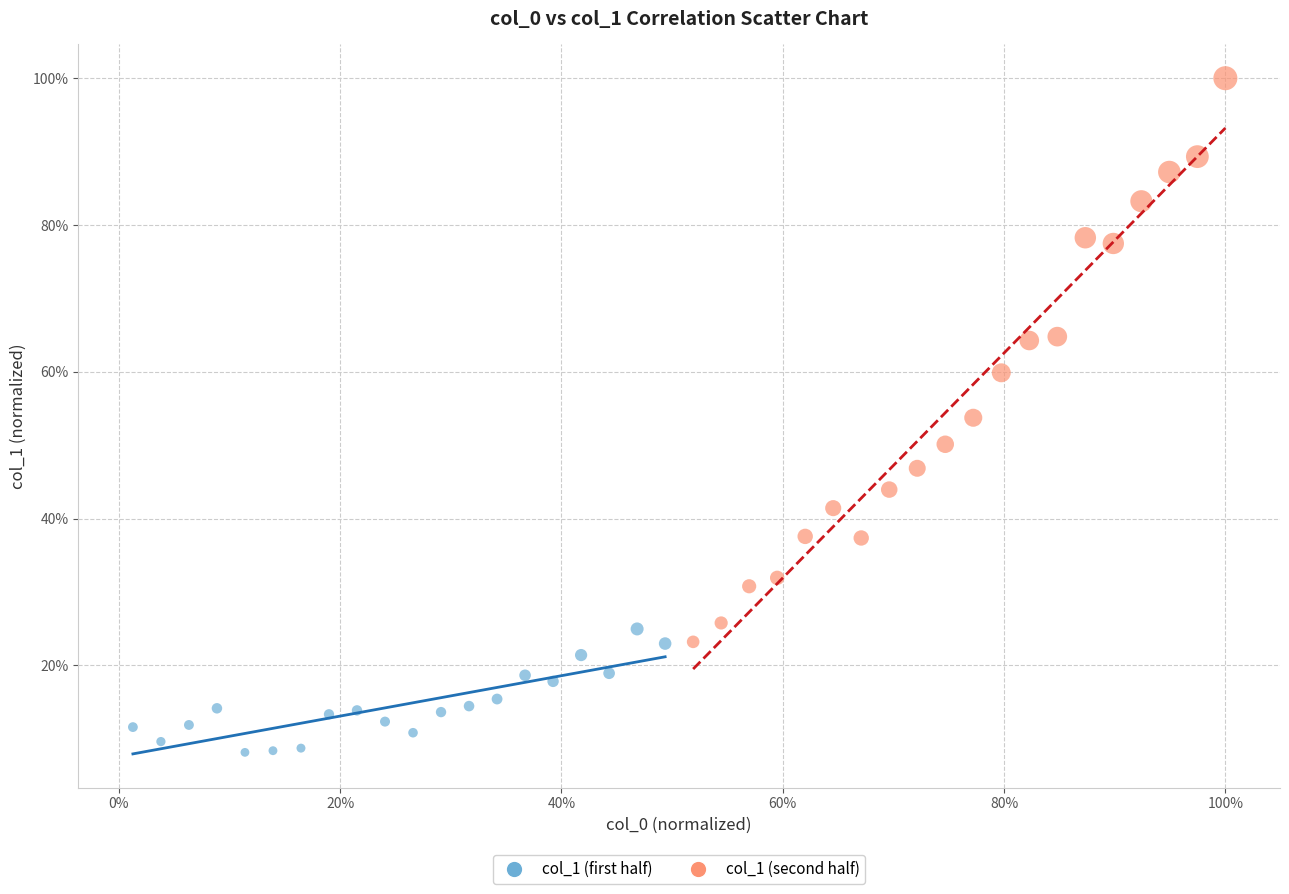

What are all the series names shown in the legend?

col_1 (first half), col_1 (second half)